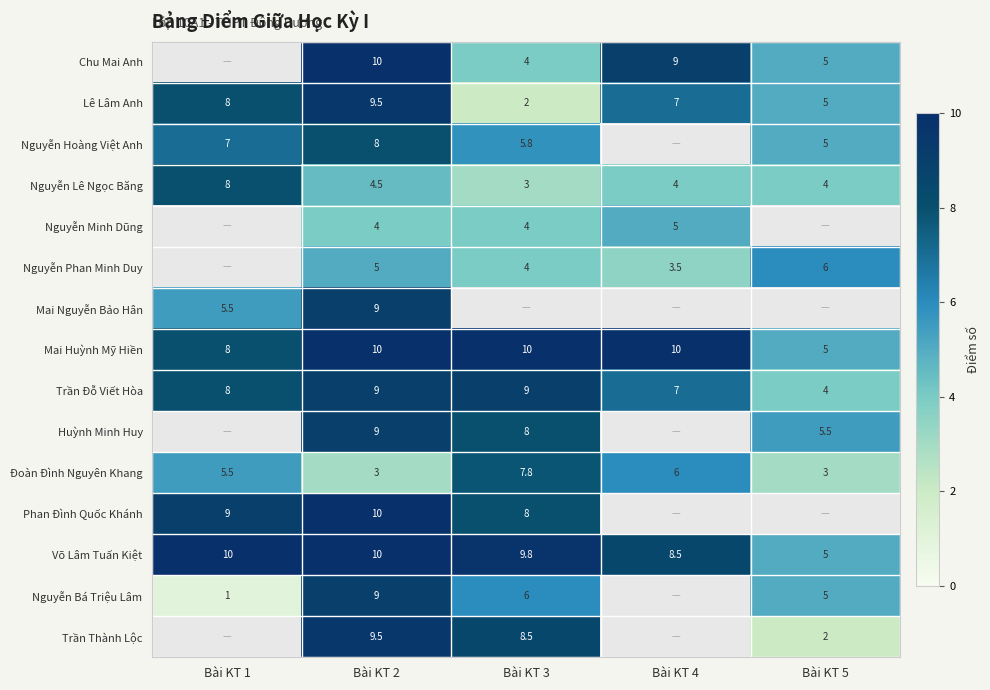

How many categories are shown in the chart?

5